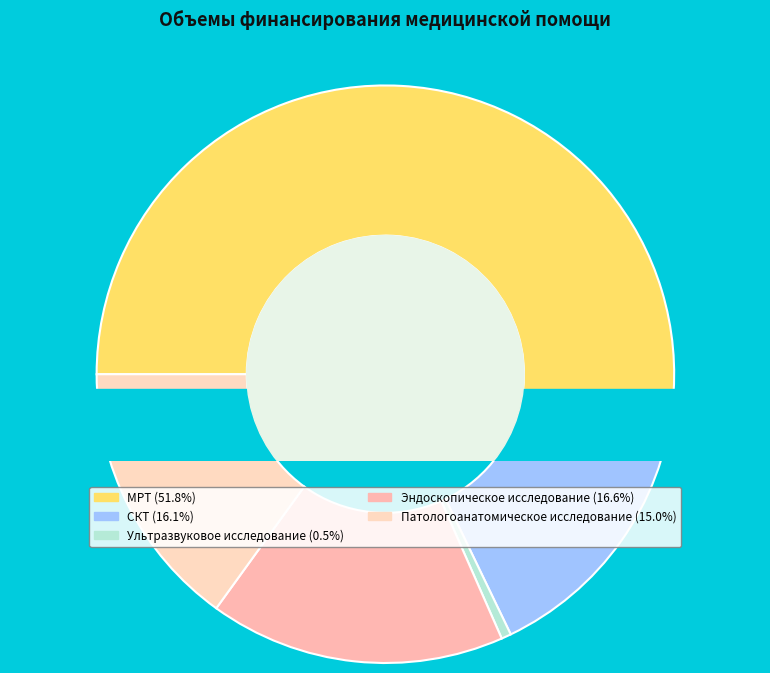

How many slices are in this pie chart?

5